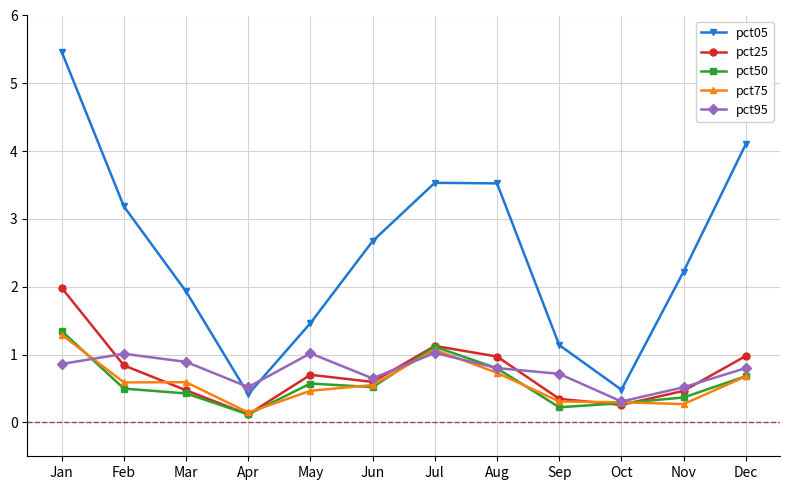

Reading left to right, list all the values displayed in this chart.

pct05: 5.5	3.2	1.9	0.4	1.5	2.7	3.5	3.5	1.1	0.5	2.2	4.1
pct25: 2.0	0.8	0.5	0.1	0.7	0.6	1.1	1.0	0.3	0.3	0.5	1.0
pct50: 1.3	0.5	0.4	0.1	0.6	0.5	1.1	0.8	0.2	0.3	0.4	0.7
pct75: 1.3	0.6	0.6	0.1	0.5	0.6	1.1	0.7	0.3	0.3	0.3	0.7
pct95: 0.9	1.0	0.9	0.5	1.0	0.6	1.0	0.8	0.7	0.3	0.5	0.8